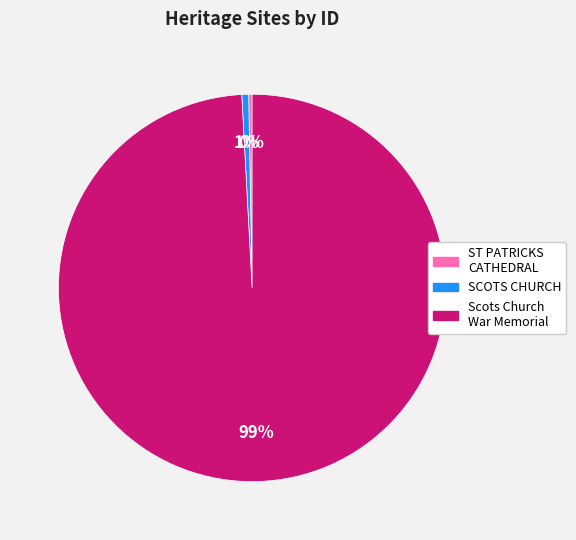

Is there a majority slice in this chart?

Yes